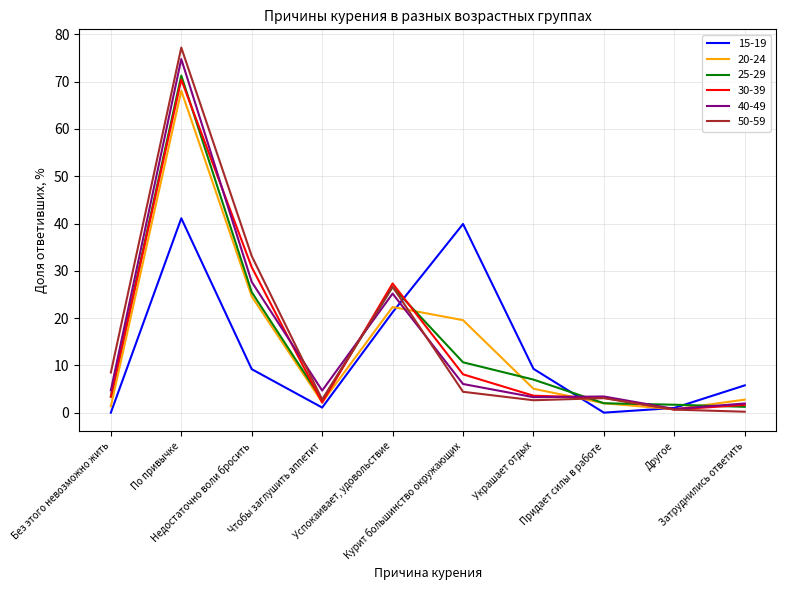

Which series changed the most between По привычке and Успокаивает, удовольствие?

50-59